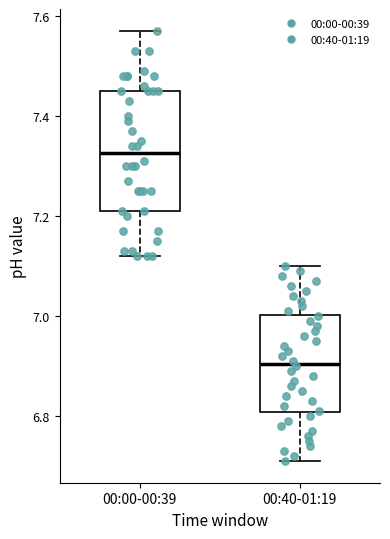

Reading left to right, read every box against the y-axis: the position of its median line, the range the box covers, and the ends of its whiskers. The values are not printed on the chart, so give them approximately, as read against the axis.

00:00-00:39: median 7.32, box 7.22 to 7.46, whiskers 7.12 to 7.58
00:40-01:19: median 6.90, box 6.80 to 7.00, whiskers 6.72 to 7.10